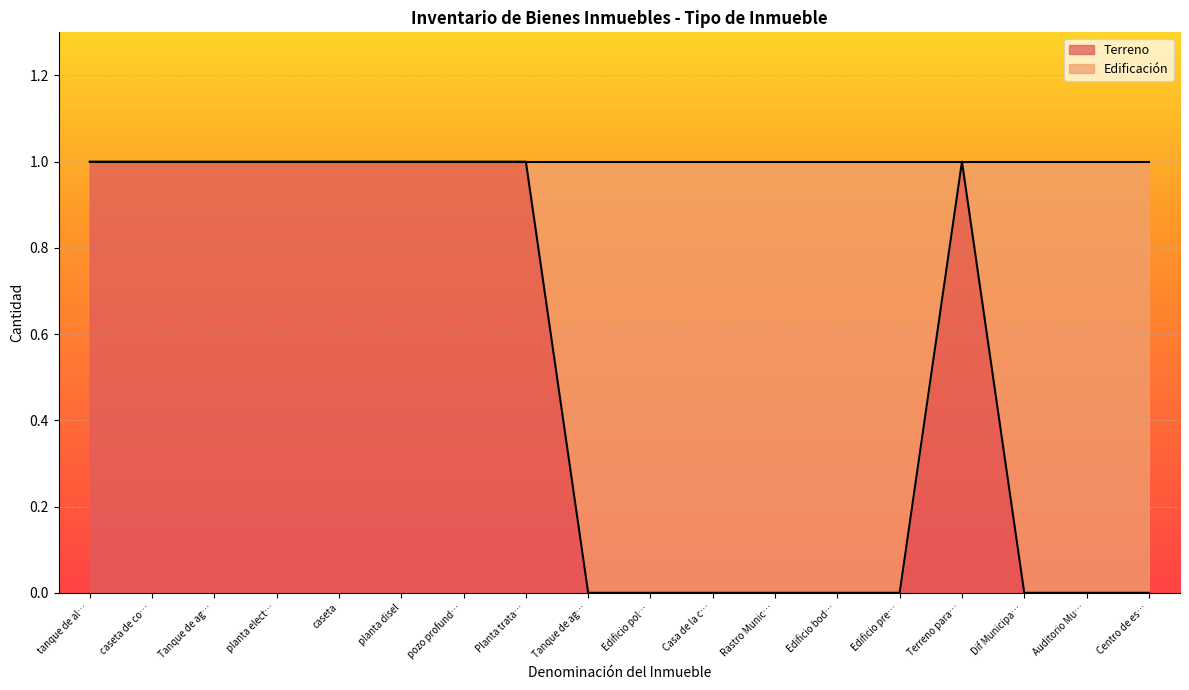

What is the sum of all values?

9